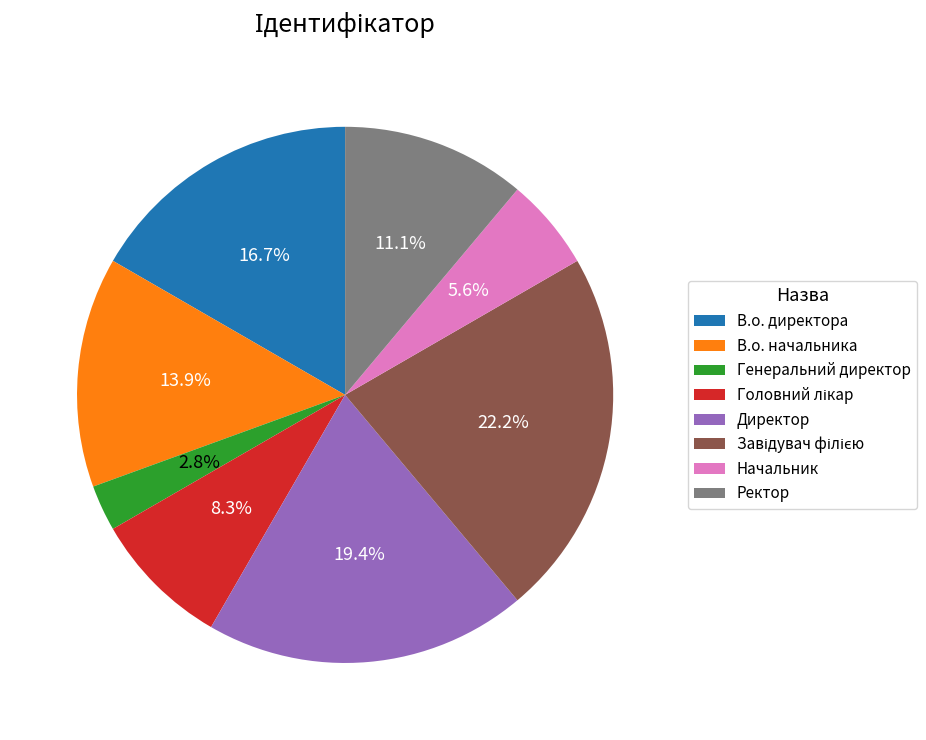

Is there a majority slice in this chart?

No